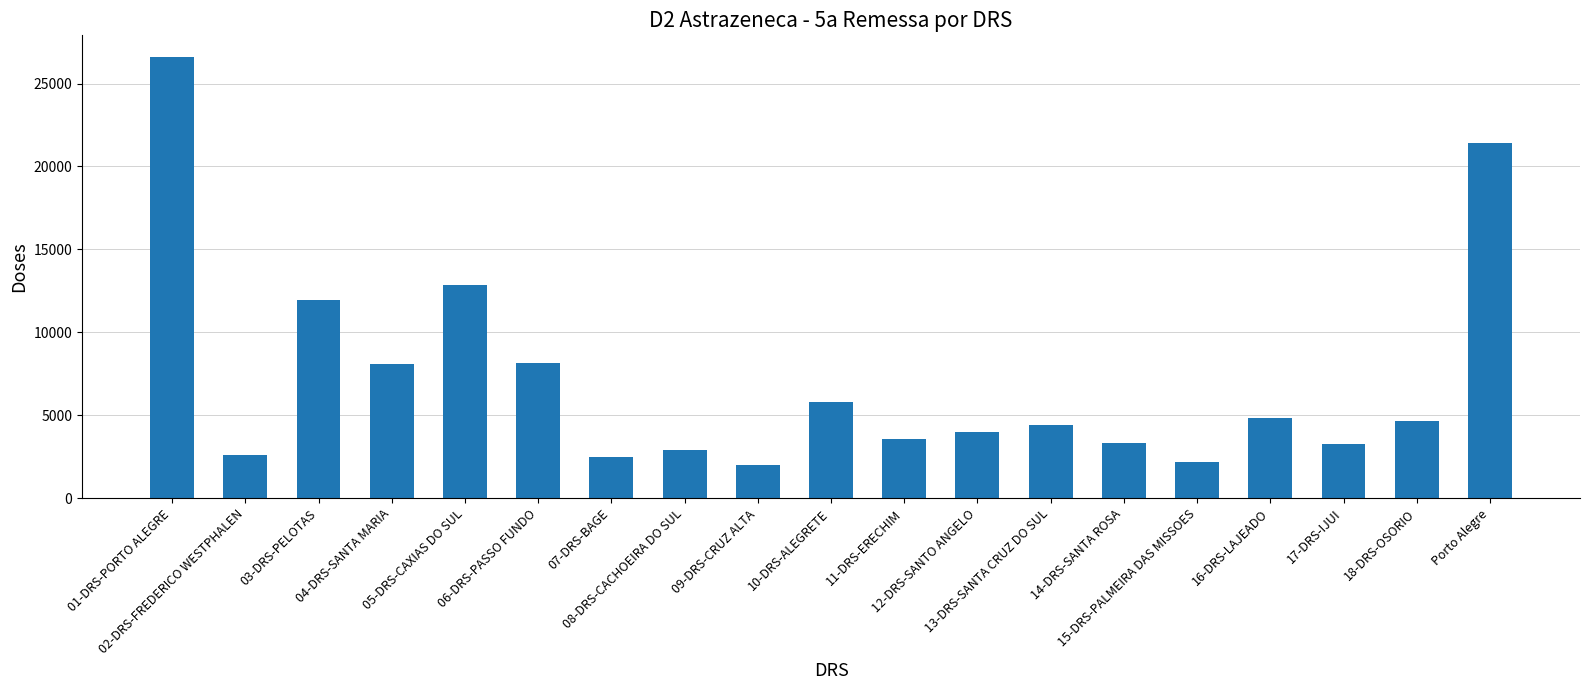

Which has a higher value, 12-DRS-SANTO ANGELO or 17-DRS-IJUI?

12-DRS-SANTO ANGELO